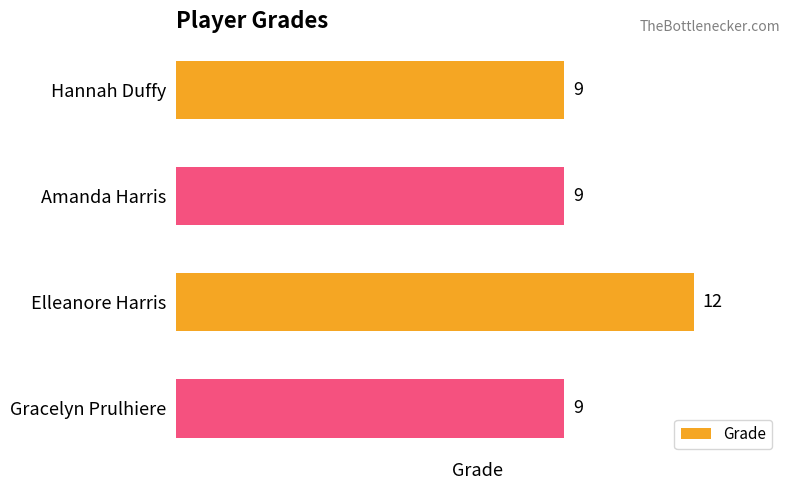

Is it true that the value at Hannah Duffy is 4?

False